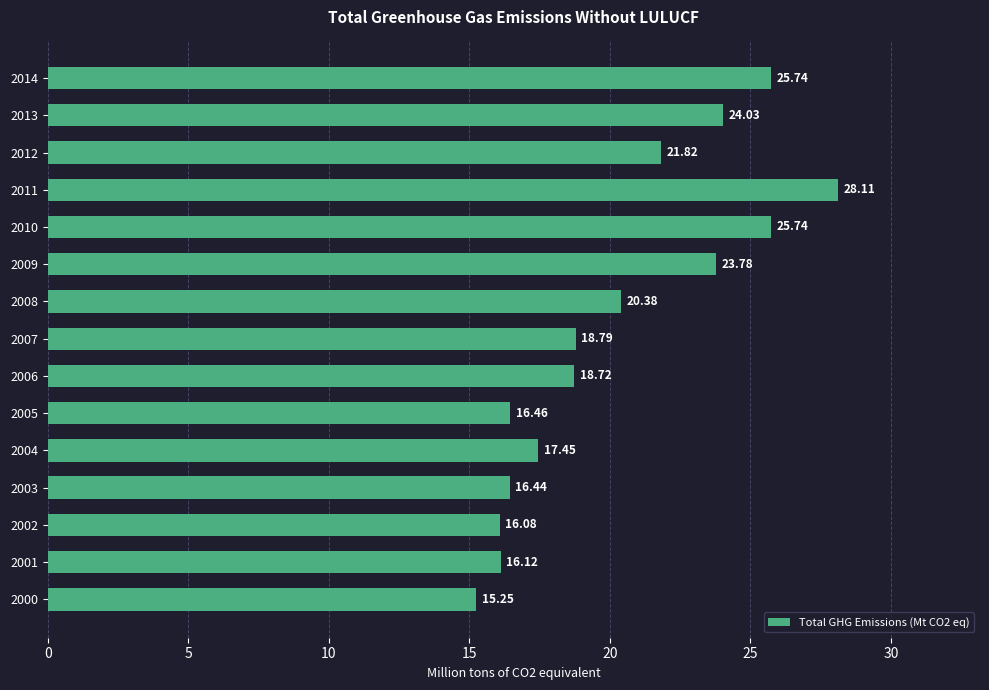

What is the difference between the values at 2008 and 2006?

1.7